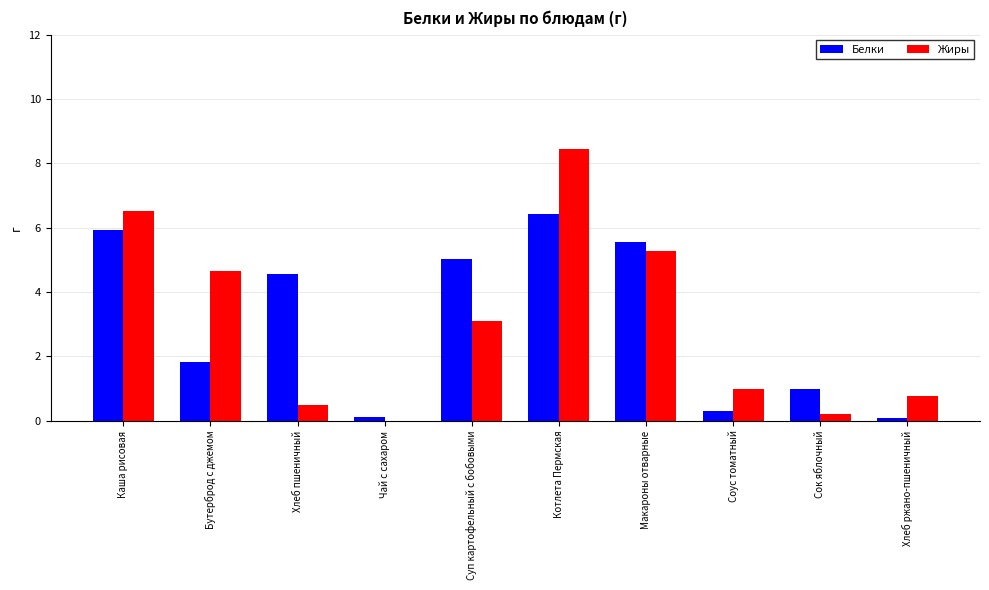

How many values in the Жиры series exceed 3?

5